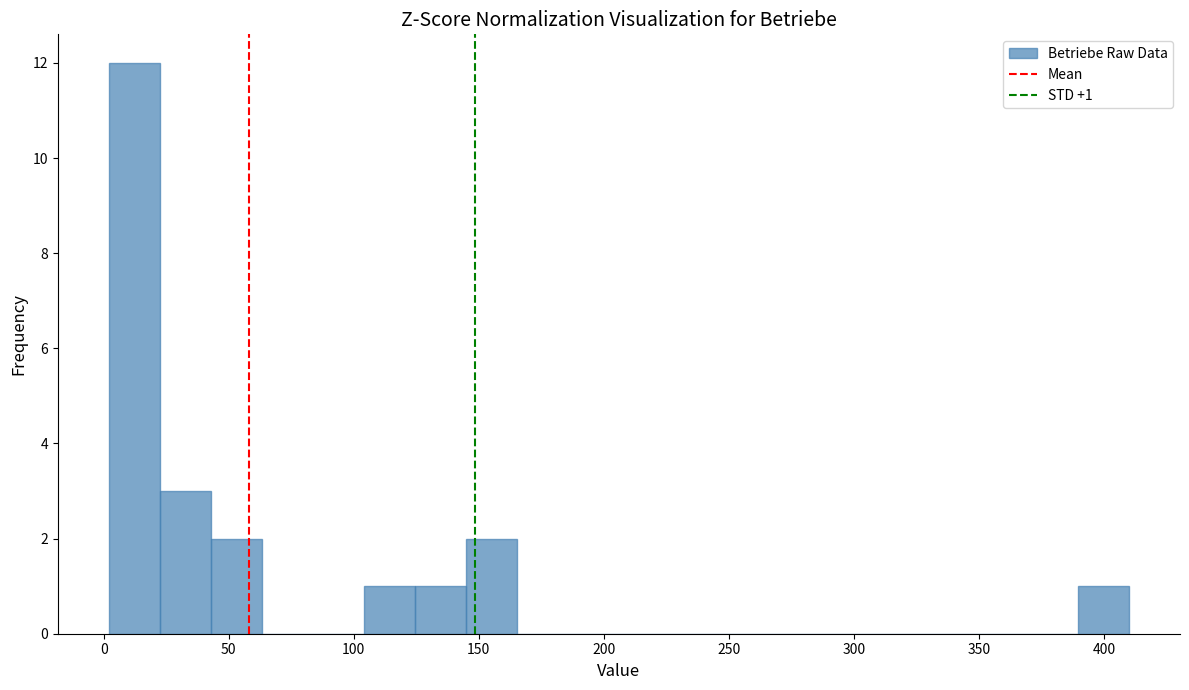

Over which range of the x-axis is the bar tallest?

0 to 20